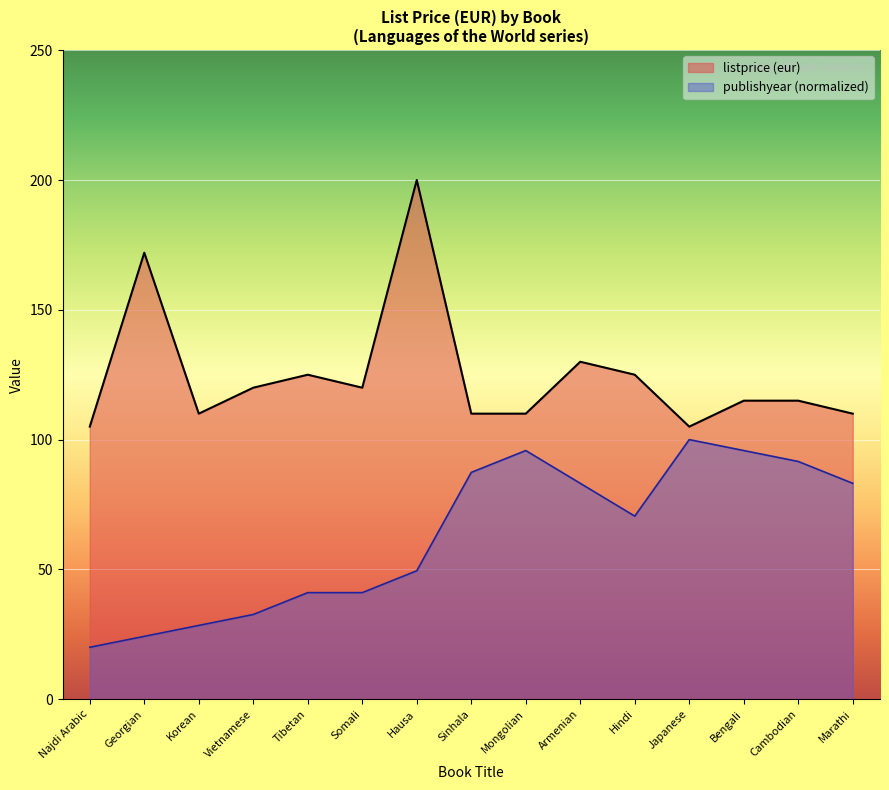

What is the sum of the values at Korean and Hindi?

235